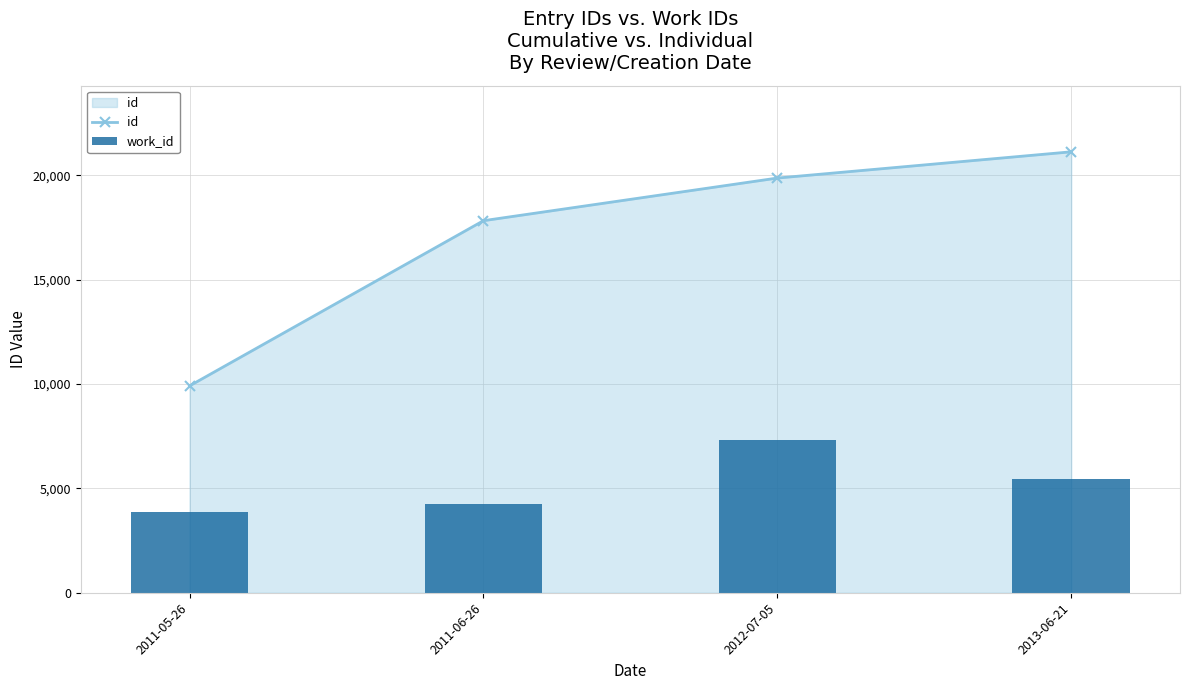

At how many categories does at least one series exceed 20075?

1